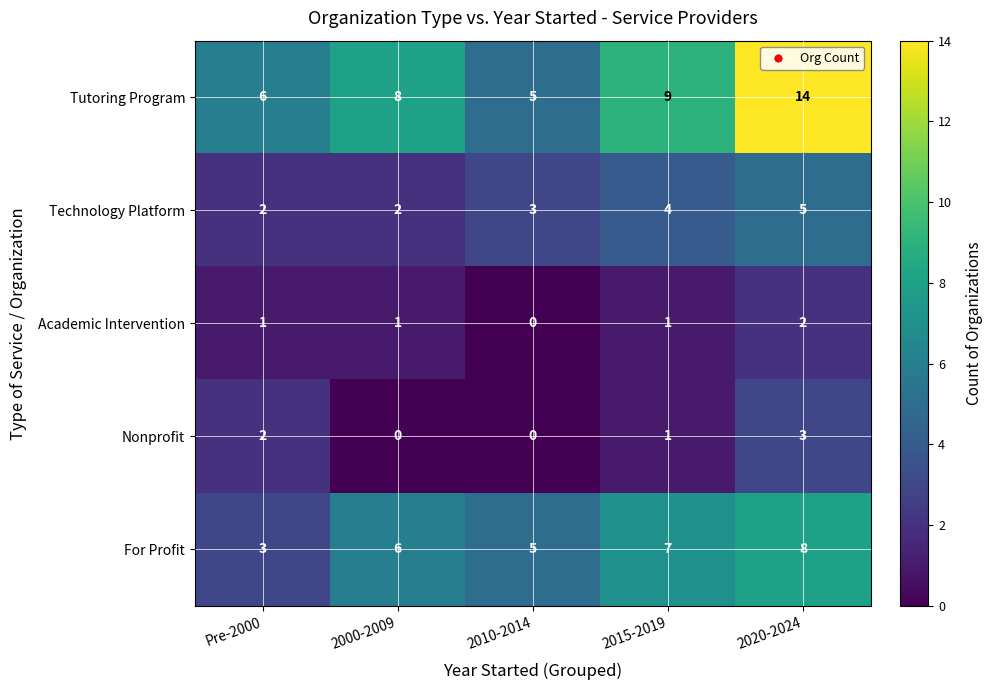

Which series has the largest total across all categories?

Tutoring Program